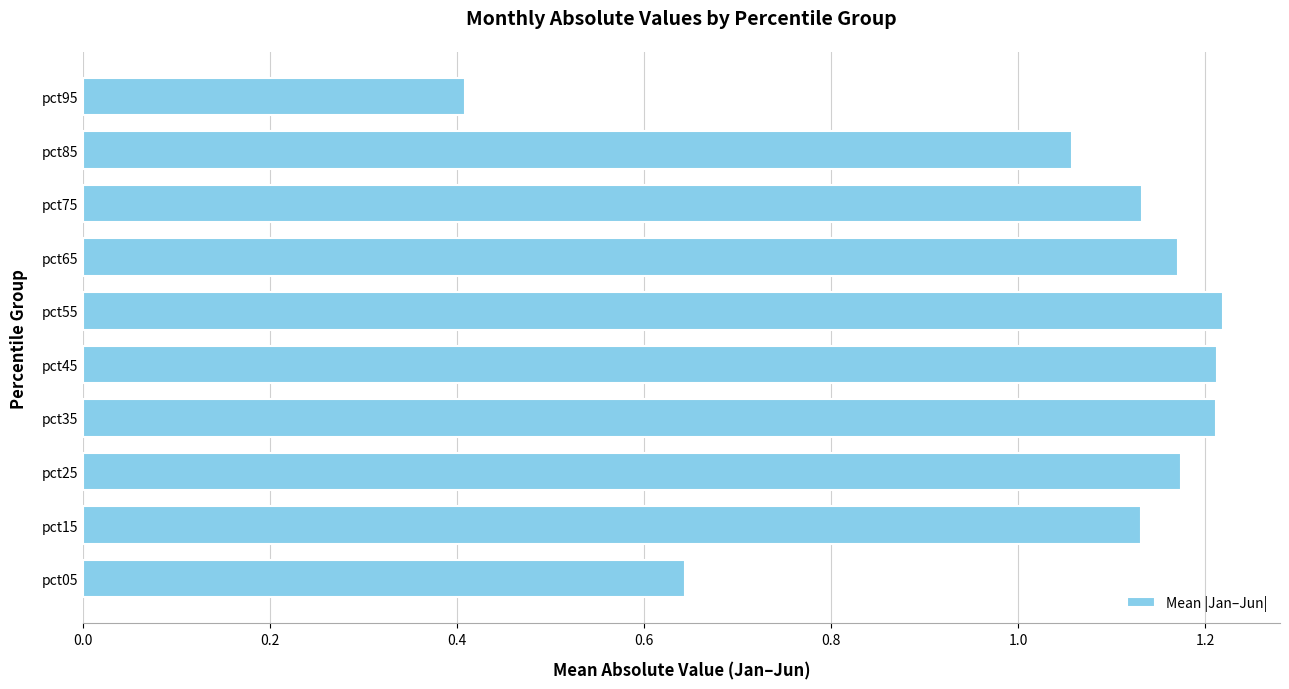

Which category has the lowest value across all series?

pct95